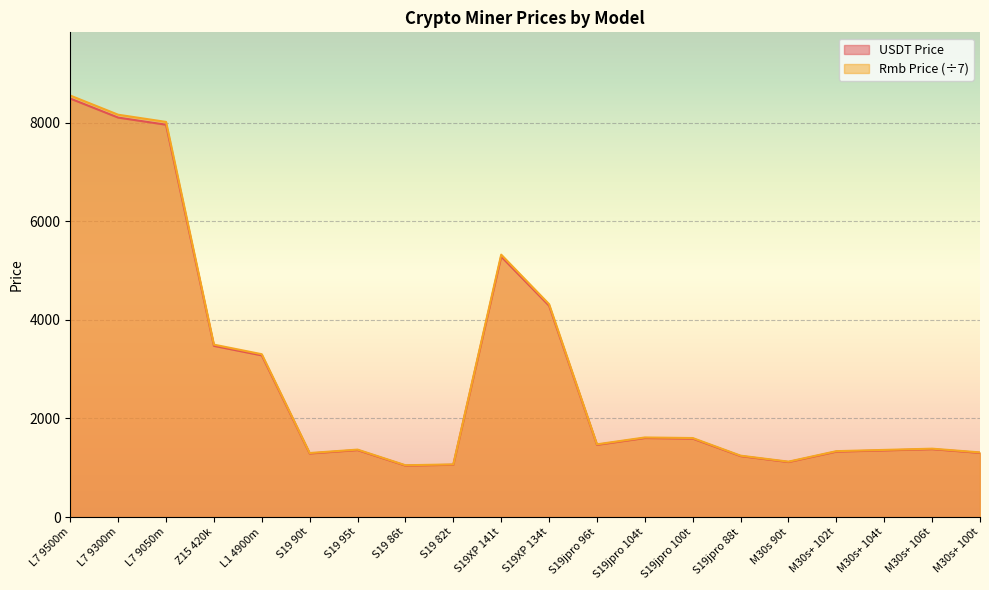

List the series in order of their overall mean, highest first.

Rmb Price, USDT Price